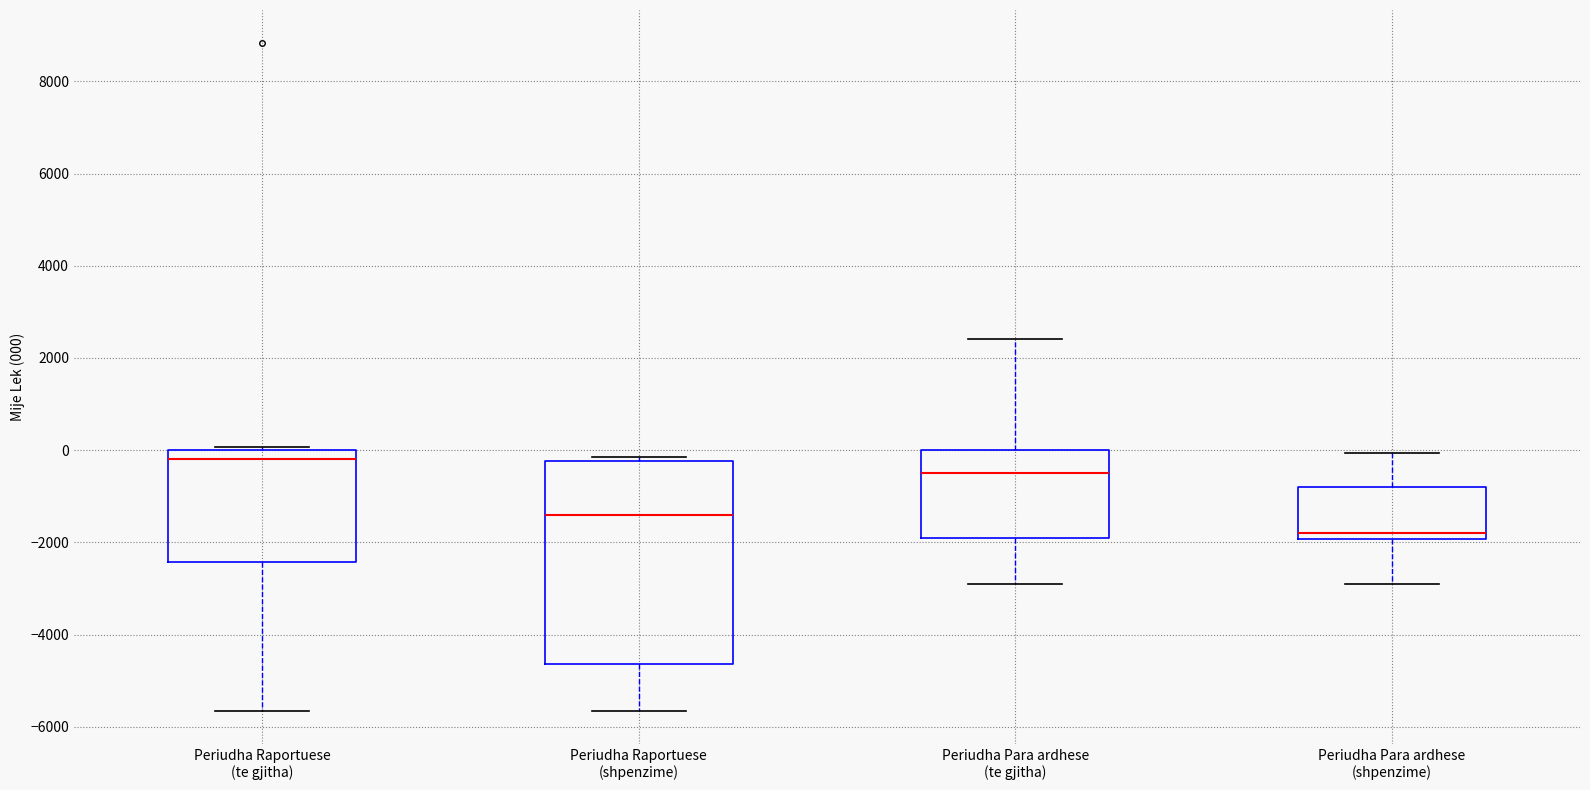

Reading left to right, read every box against the y-axis: the position of its median line, the range the box covers, and the ends of its whiskers. The values are not printed on the chart, so give them approximately, as read against the axis.

Periudha Raportuese (te gjitha): median -200, box -2400 to 0, whiskers -5600 to 0 (just above the box's upper edge)
Periudha Raportuese (shpenzime): median -1400, box -4600 to -200, whiskers -5600 to -200 (just above the box's upper edge)
Periudha Para ardhese (te gjitha): median -400, box -1800 to 0, whiskers -3000 to 2400
Periudha Para ardhese (shpenzime): median -1800, box -2000 to -800, whiskers -3000 to 0